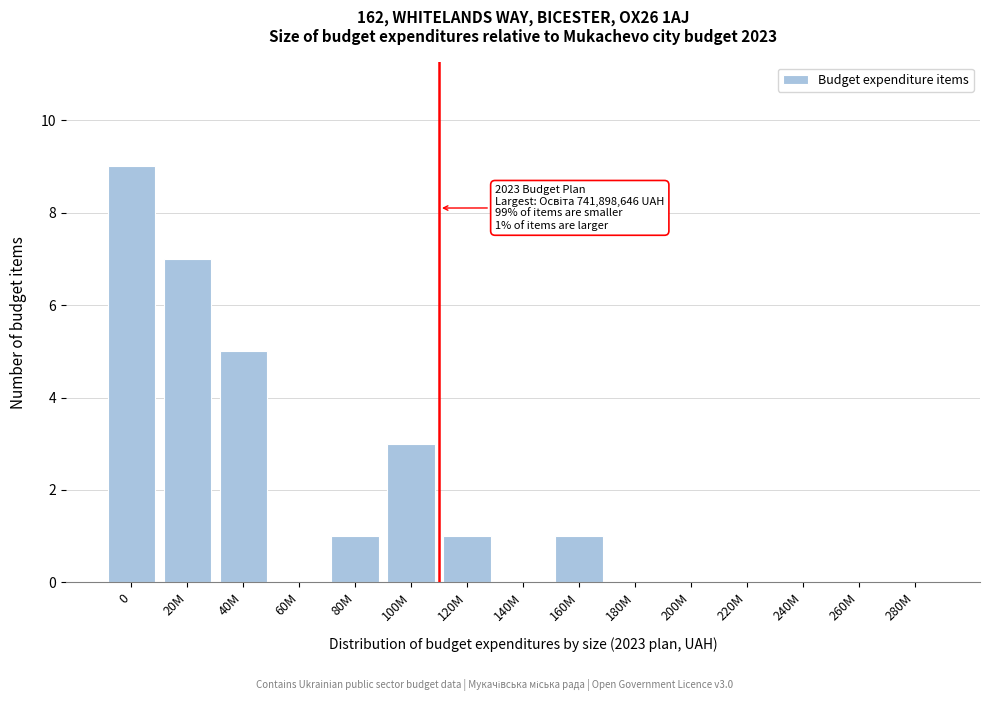

Reading left to right, transcribe all the data shown in this chart.

0=9	20M=7	40M=5	60M=0	80M=1	100M=3	120M=1	140M=0	160M=1	180M=0	200M=0	220M=0	240M=0	260M=0	280M=0